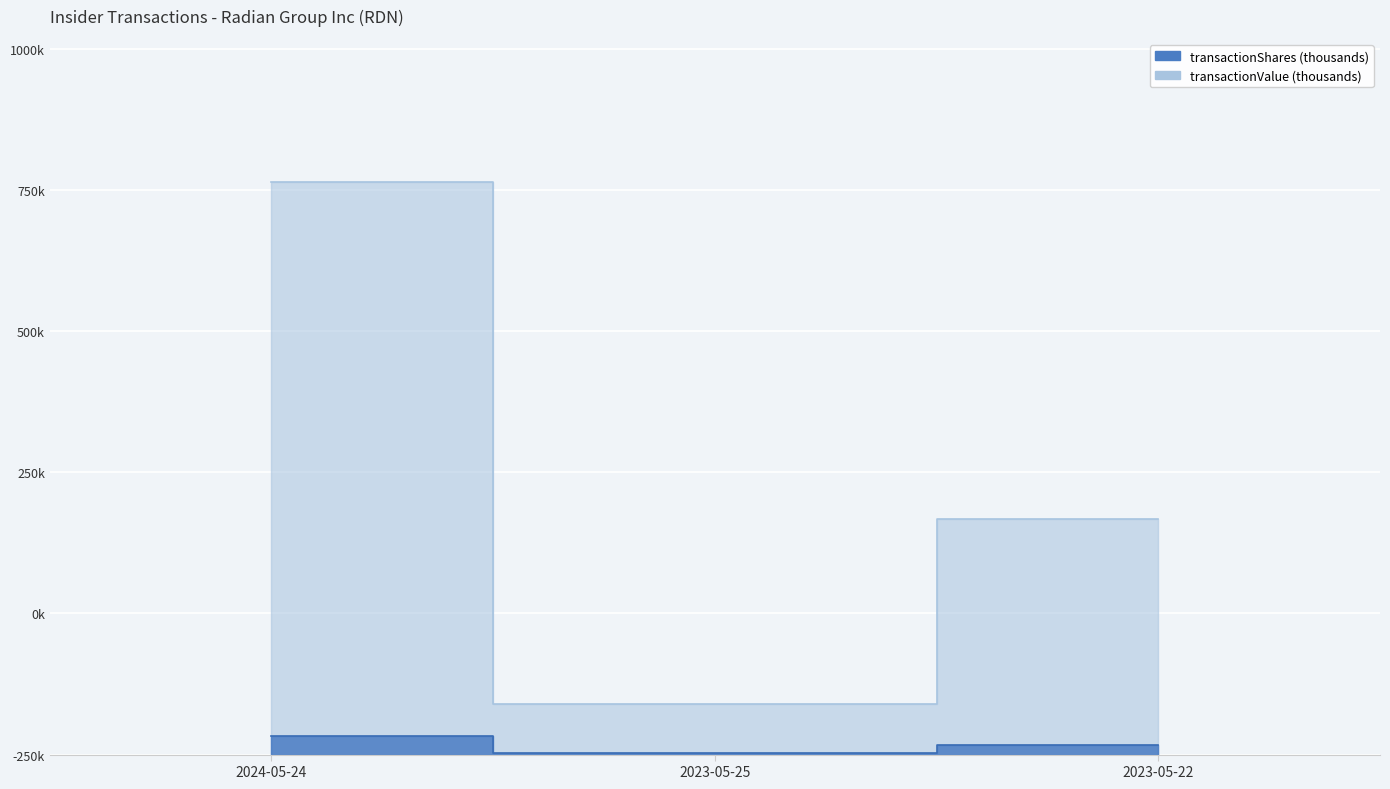

Which category has the highest value across all series?

2024-05-24